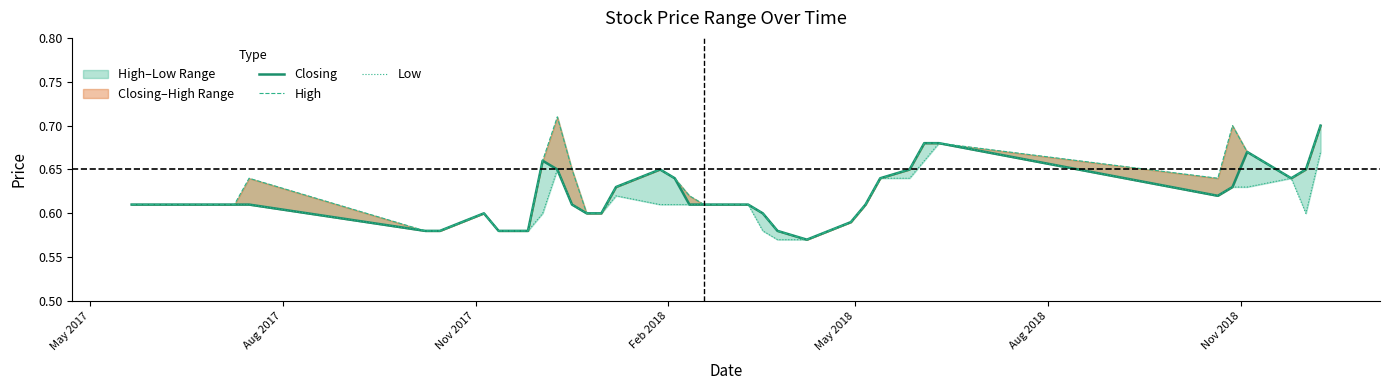

Is this an area chart (filled region under the line)?

No